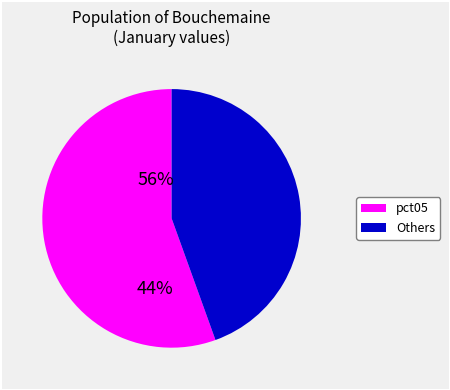

Is there any slice that represents more than half of the pie?

Yes